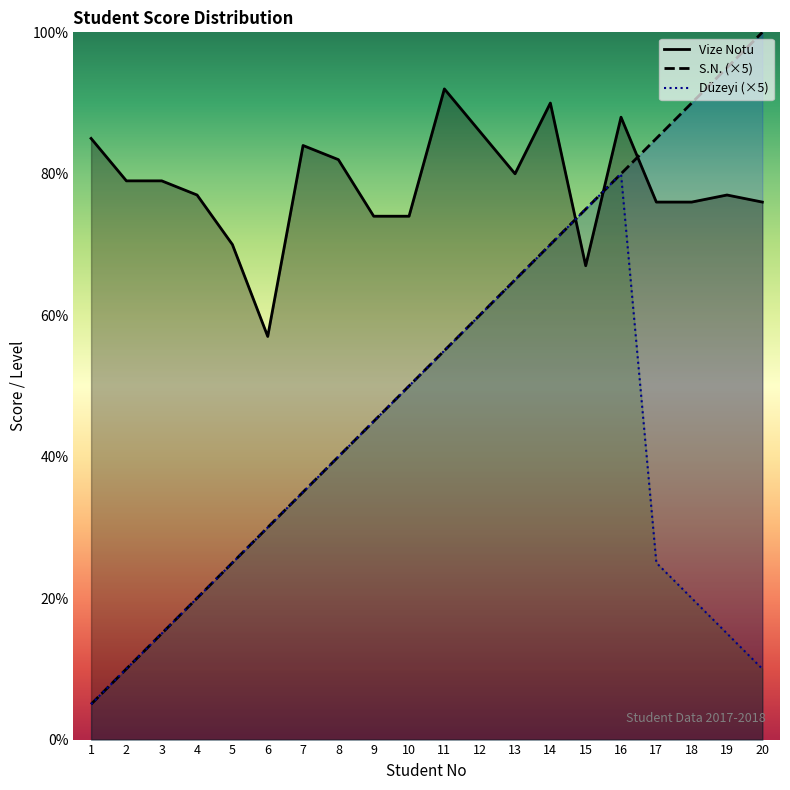

Does the chart have visible grid lines?

No